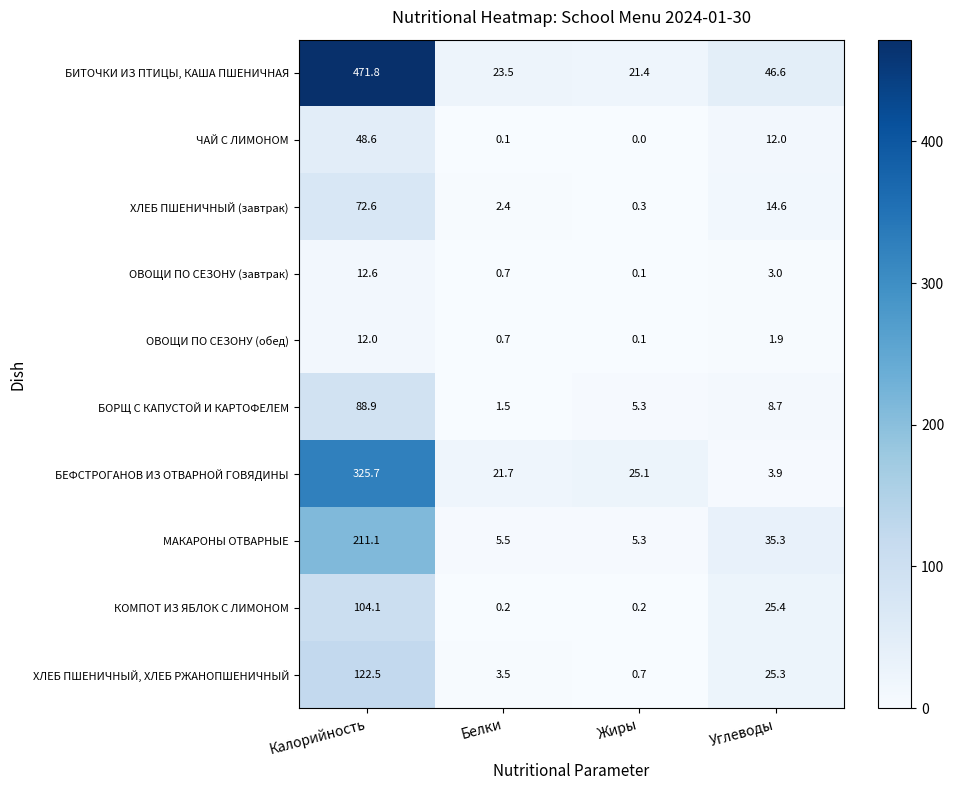

Is it true that ОВОЩИ ПО СЕЗОНУ (завтрак) equals 0.1 at Жиры?

True